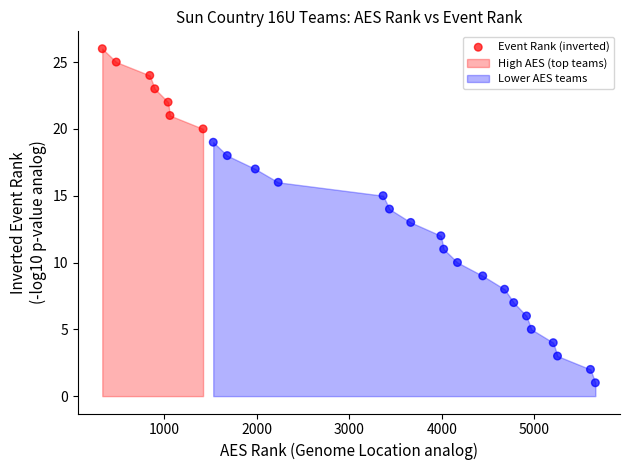

What is the range of X values (max minus min)?

5328